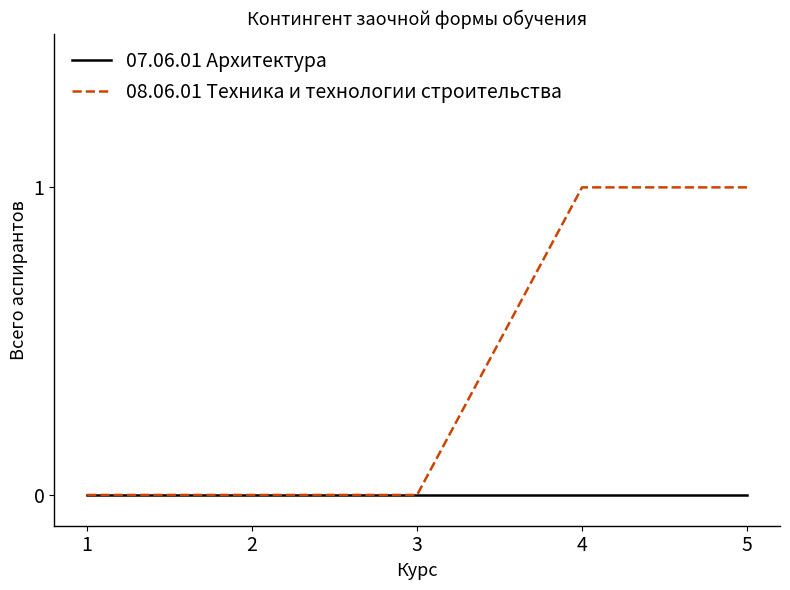

Rank the series by their average value, from highest to lowest.

08.06.01 Техника и технологии строительства, 07.06.01 Архитектура